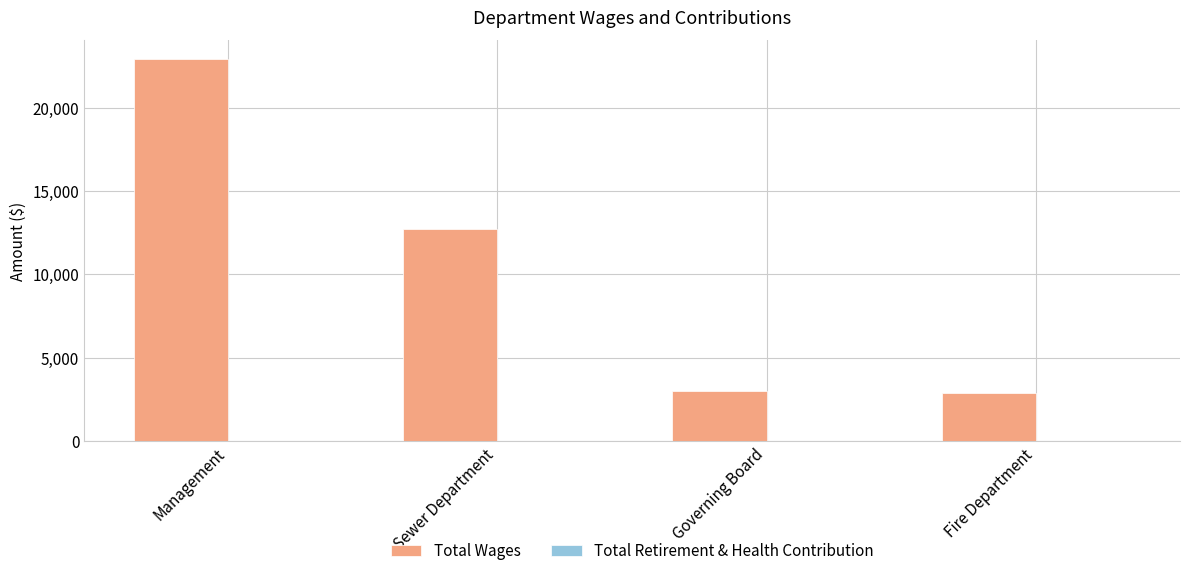

Does the chart contain any negative values?

No